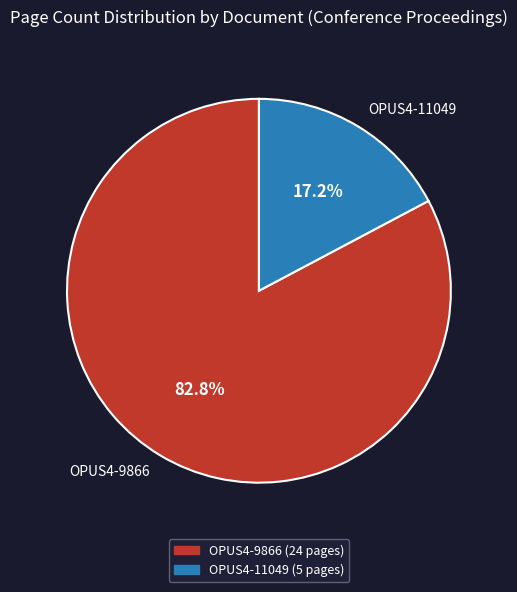

What is the smallest slice in the pie chart?

OPUS4-11049